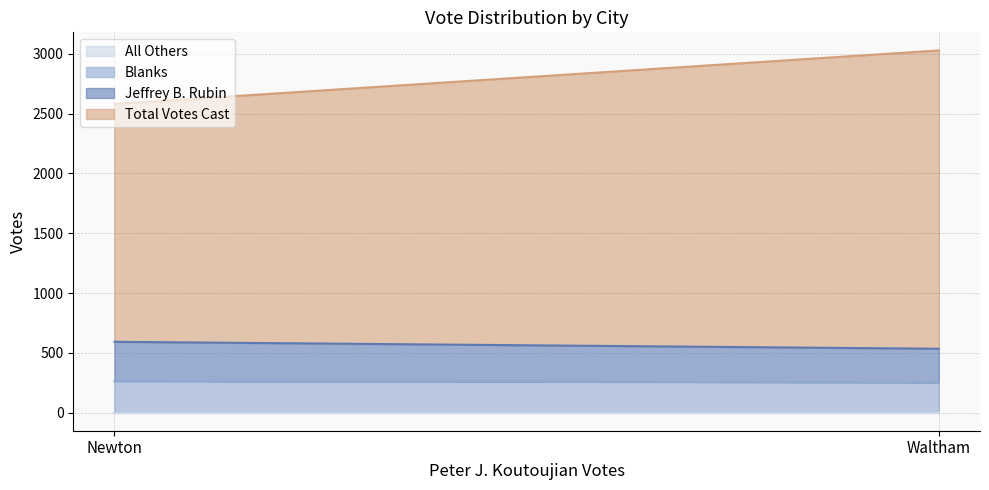

Reading left to right, transcribe all the data shown in this chart.

Jeffrey B. Rubin: Newton=328	Waltham=281
Blanks: Newton=264	Waltham=253
All Others: Newton=0	Waltham=0
Total Votes Cast: Newton=1989	Waltham=2494